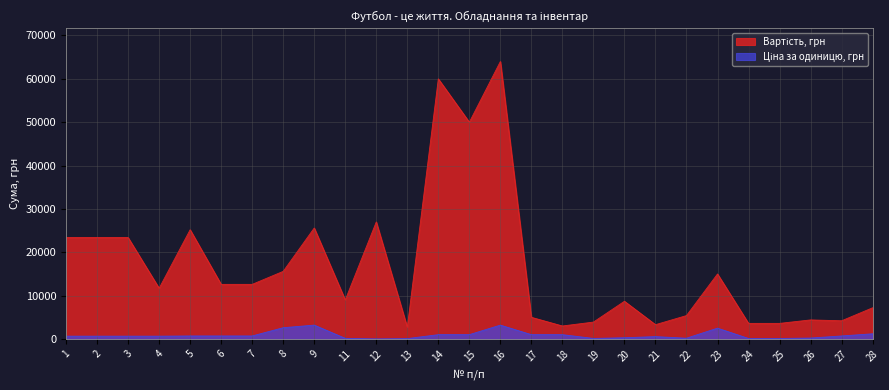

Reading left to right, list all the values displayed in this chart.

Вартість, грн: 1=23400	2=23400	3=23400	4=11700	5=25200	6=12600	7=12600	8=15600	9=25600	11=9000	12=27000	13=2700	14=60000	15=50000	16=64000	17=5000	18=3000	19=3900	20=8700	21=3300	22=5400	23=15000	24=3600	25=3600	26=4400	27=4200	28=7200
Ціна за одиницю, грн: 1=650	2=650	3=650	4=650	5=700	6=700	7=700	8=2600	9=3200	11=150	12=18	13=90	14=1000	15=1000	16=3200	17=1000	18=1000	19=130	20=290	21=550	22=180	23=2500	24=120	25=120	26=220	27=700	28=1200